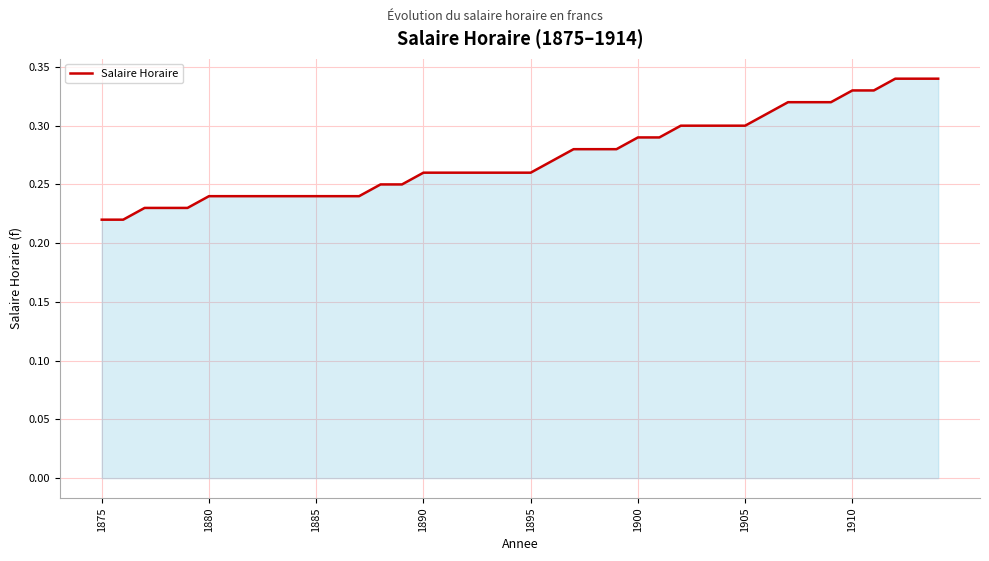

Is it true that the value at 1895 is 0.1?

False